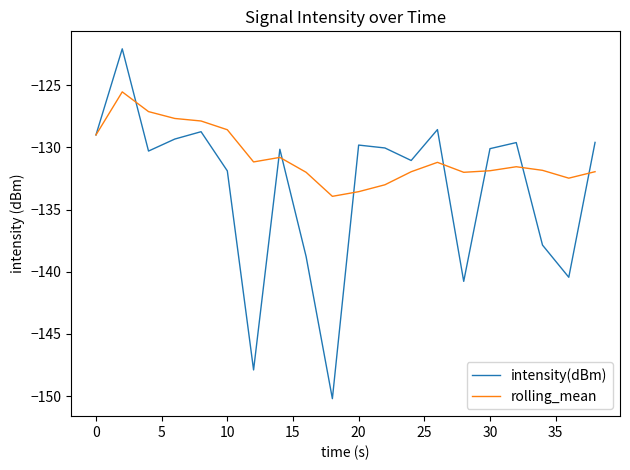

What is the smallest value displayed?

-150.2